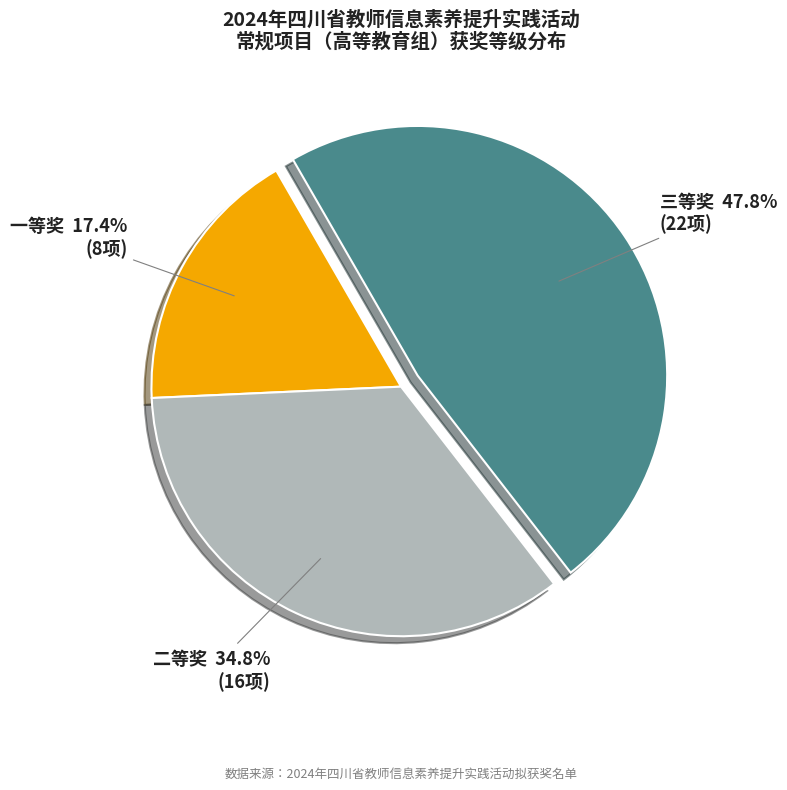

How many segments does this pie chart have?

3